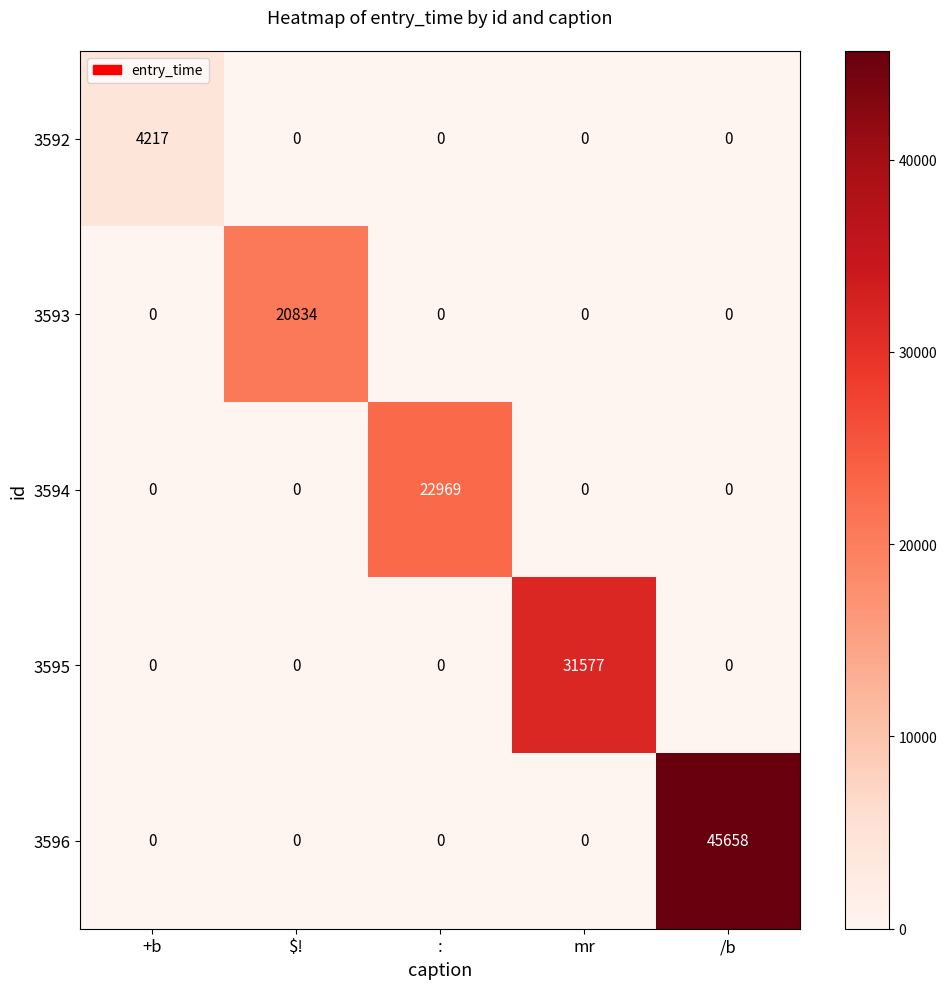

What is the greatest value displayed?

45658